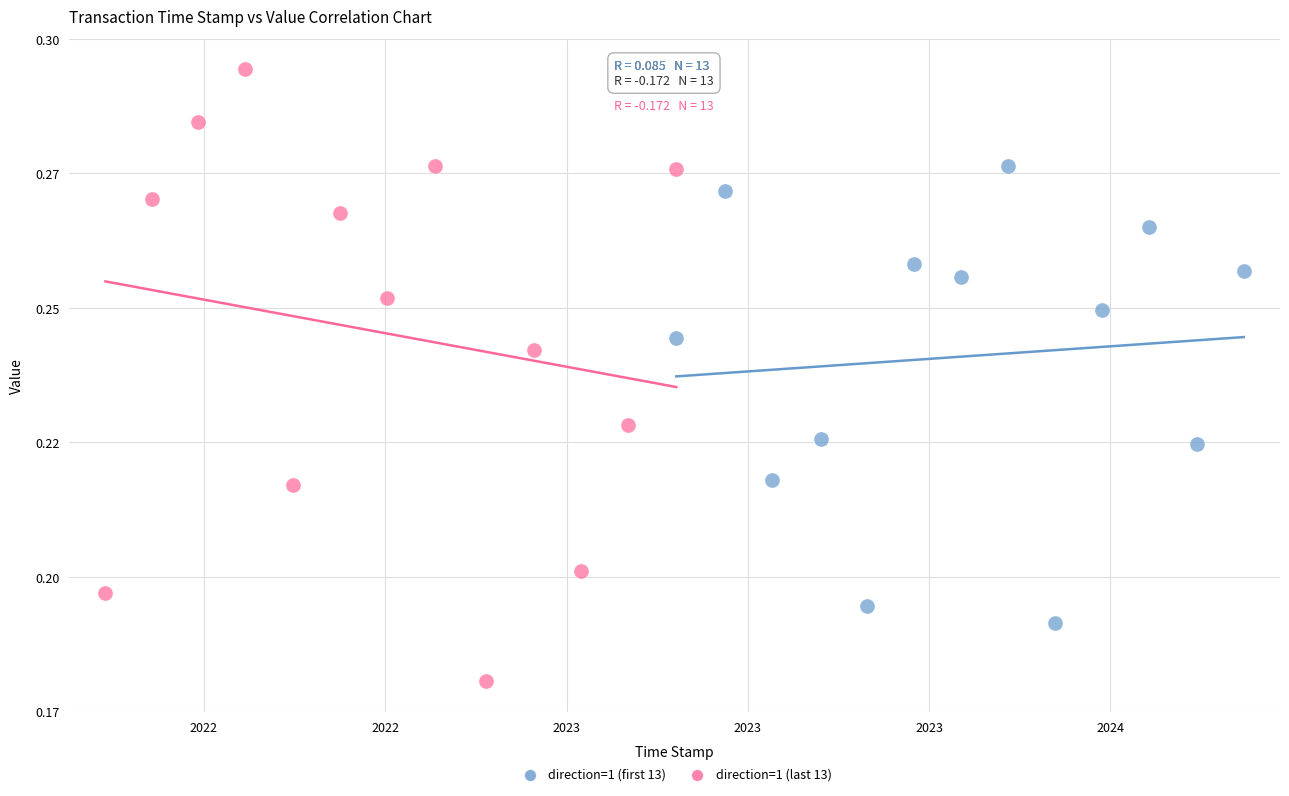

Which series contains the lowest Y value?

direction=1 (last 13)